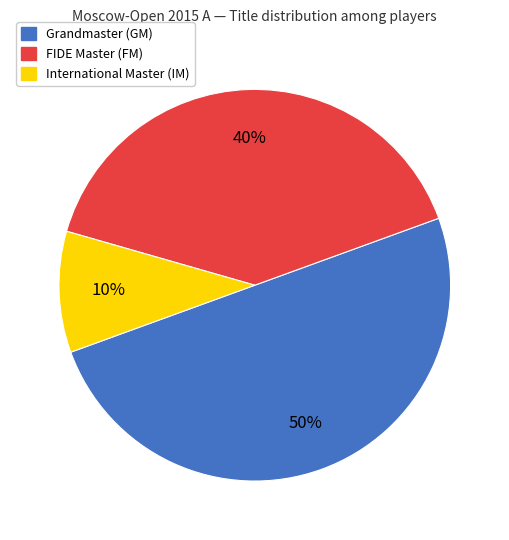

To the nearest percent, what is the average slice percentage?

33%